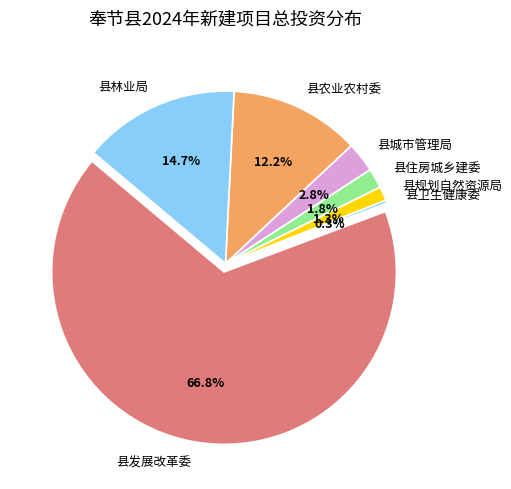

What percentage is NOT represented by 县卫生健康委?

99.7%